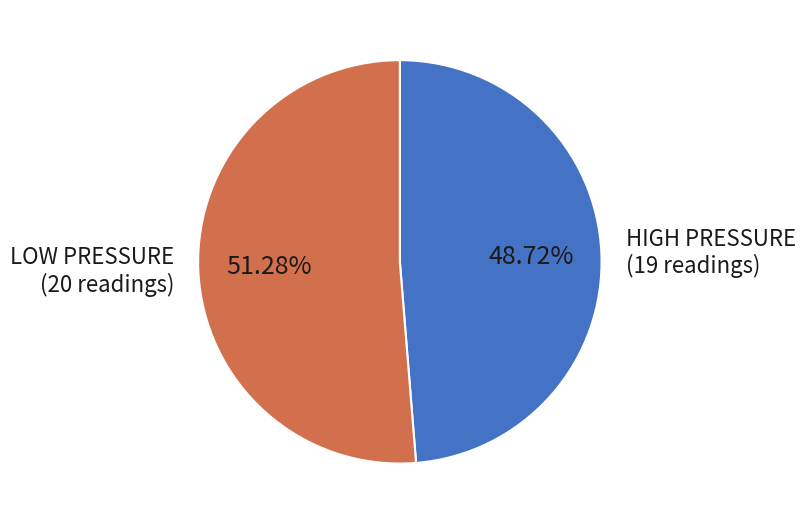

What is the largest slice in the pie chart?

LOW PRESSURE (20 readings)